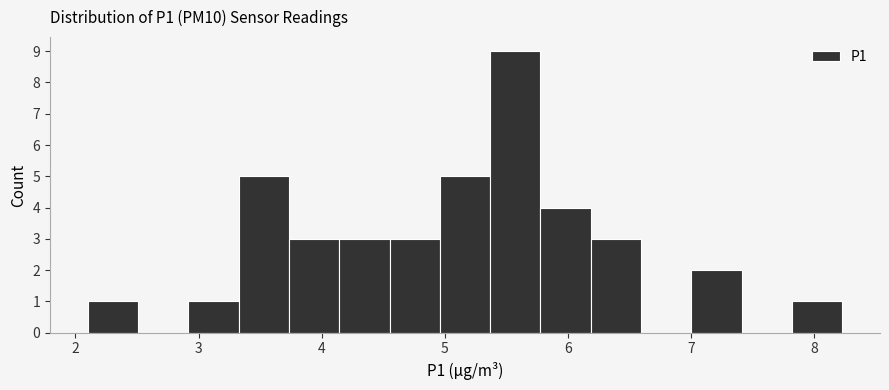

Over which range of the x-axis is the bar tallest?

5.4 to 5.8